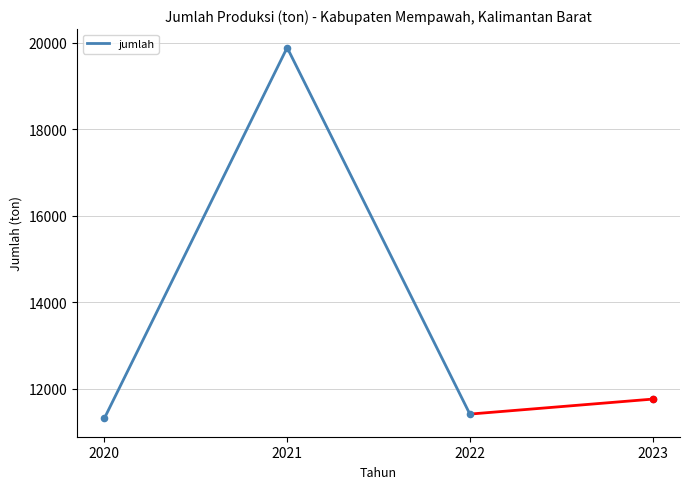

What is the ratio of the value at 2021 to the value at 2022?

1.7